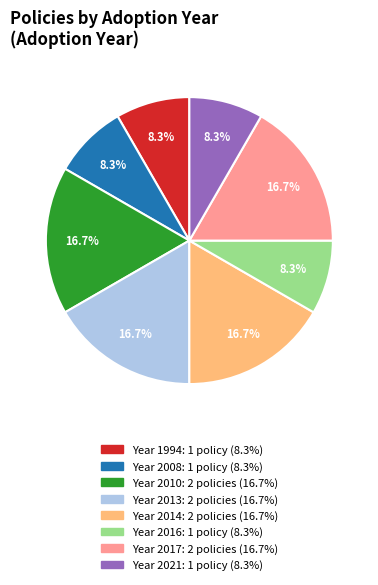

Does any single category account for the majority?

No